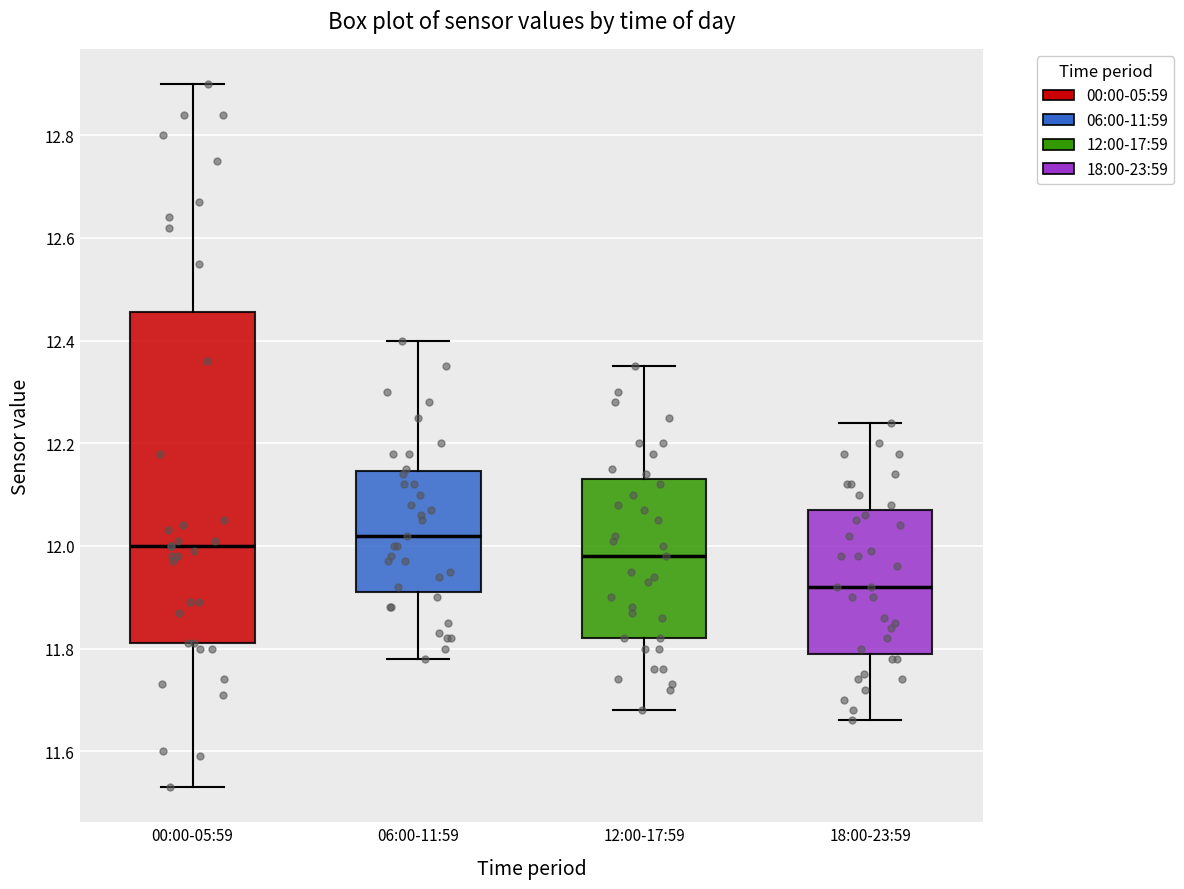

Which box has the lowest median line?

18:00-23:59